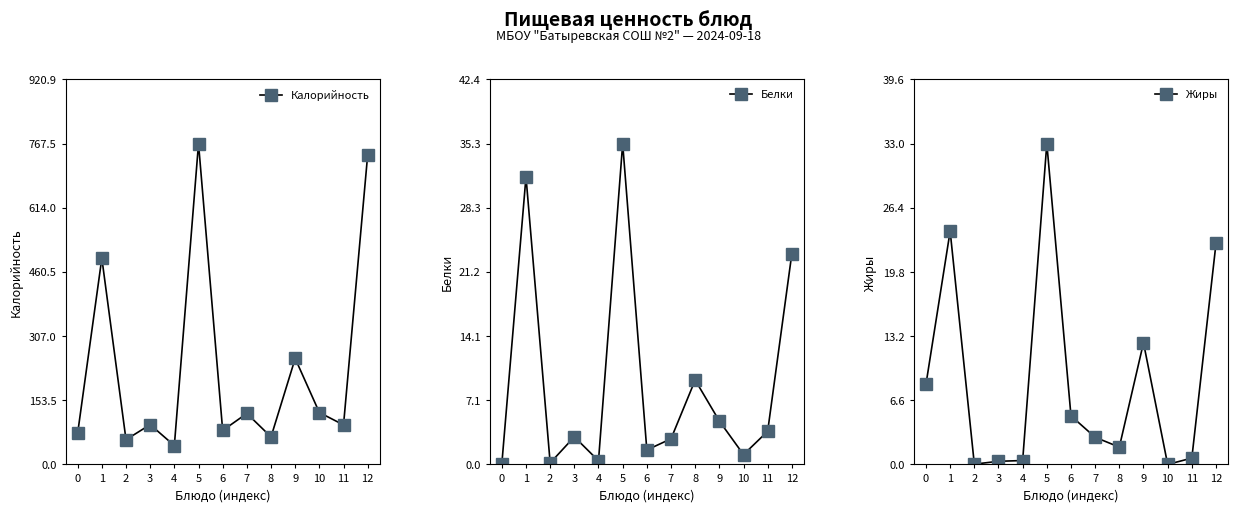

Is the value of Жиры at 12 greater than the value of Белки at 6?

Yes